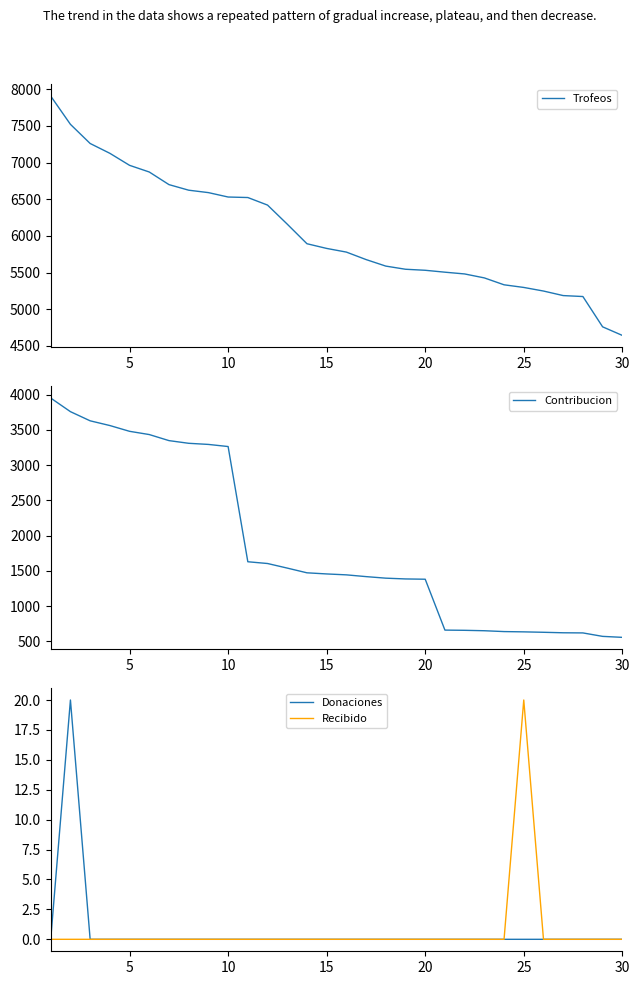

Is it true that Recibido equals -6 at 10?

False